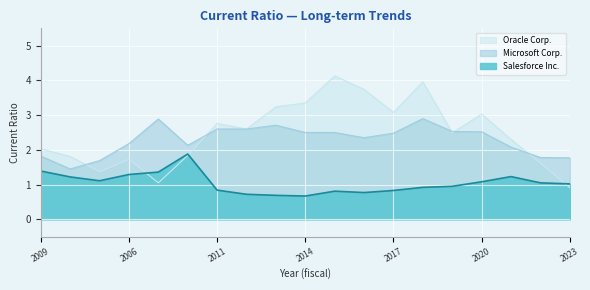

What are all the series names shown in the legend?

Salesforce Inc., Microsoft Corp., Oracle Corp.